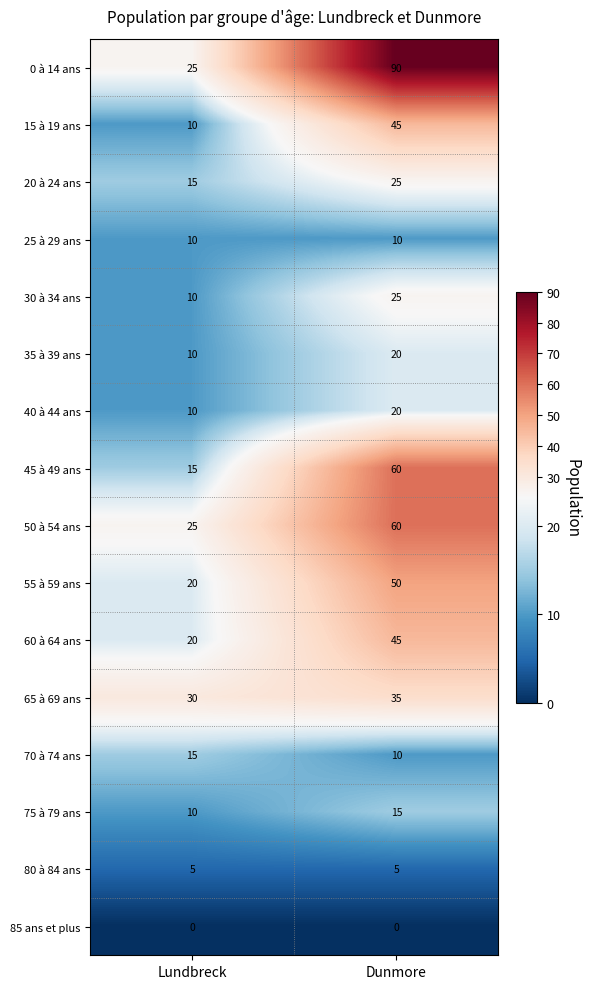

Which label corresponds to the largest value in the chart?

Dunmore